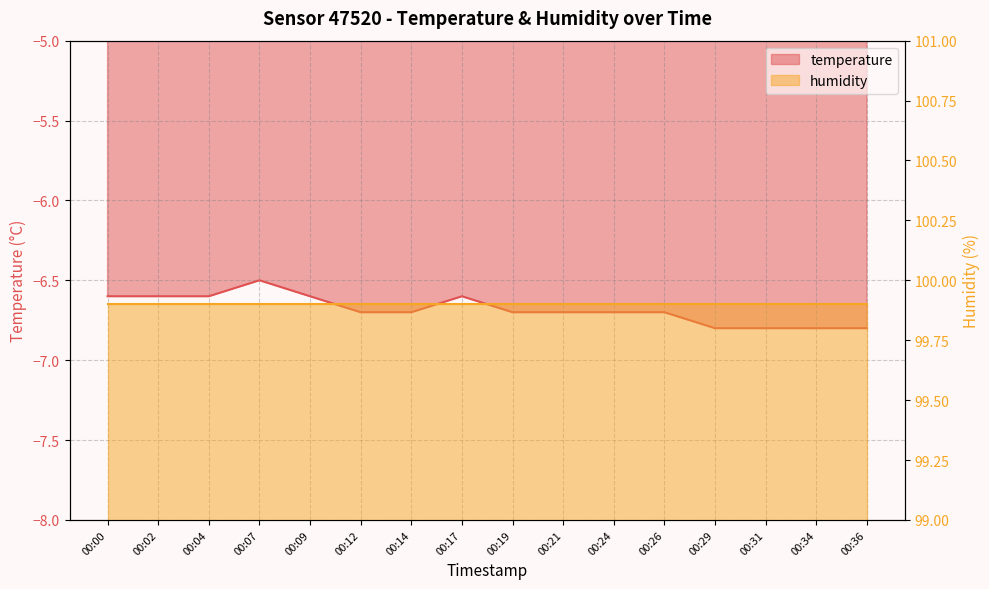

List the labels in order of value, smallest first.

00:29, 00:31, 00:34, 00:36, 00:12, 00:14, 00:19, 00:21, 00:24, 00:26, 00:00, 00:02, 00:04, 00:09, 00:17, 00:07